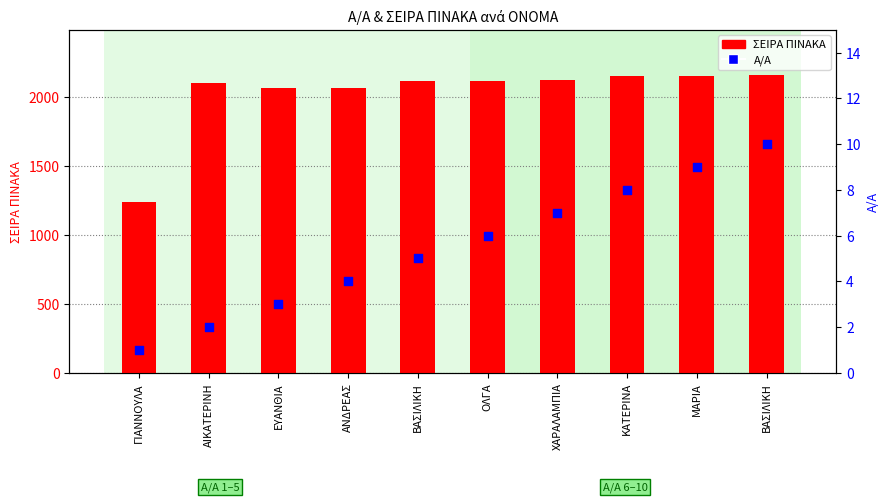

Is the value of ΣΕΙΡΑ ΠΙΝΑΚΑ at ΑΙΚΑΤΕΡΙΝΗ greater than the value of Α/Α at ΟΛΓΑ?

Yes